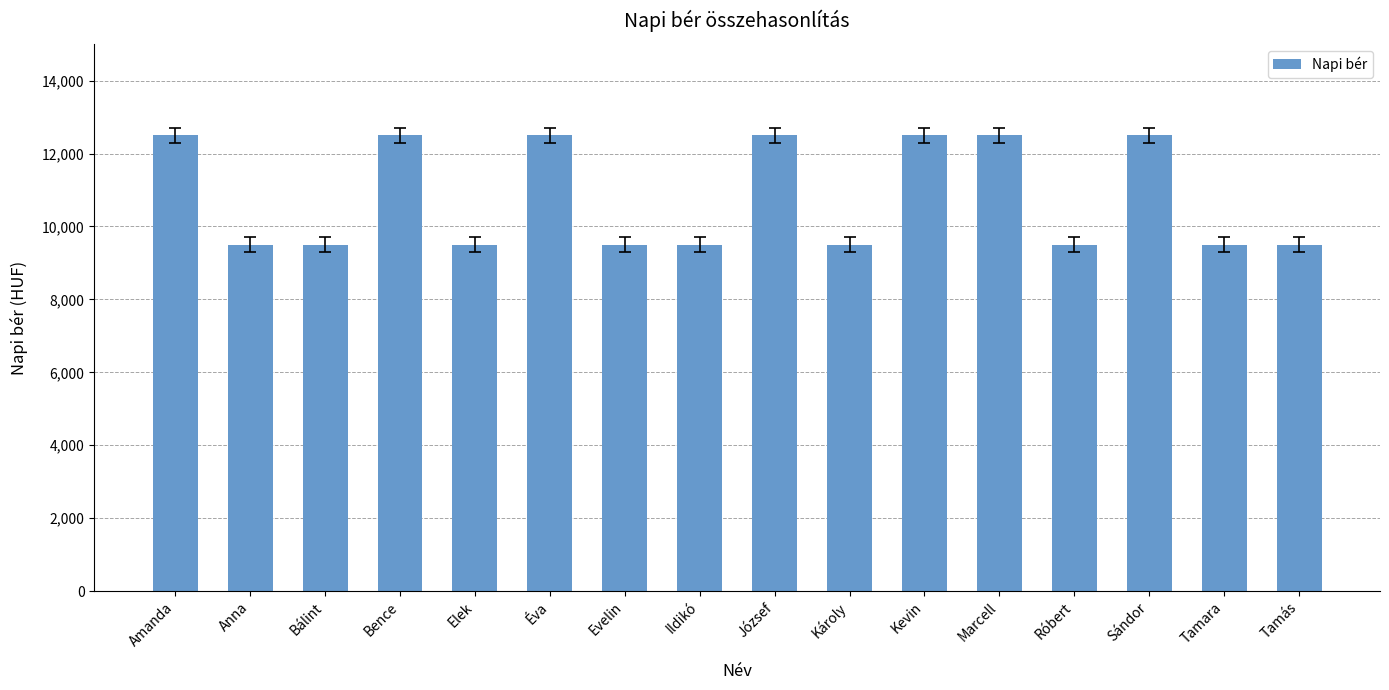

What is the value of the 6th bar from the left?

12500